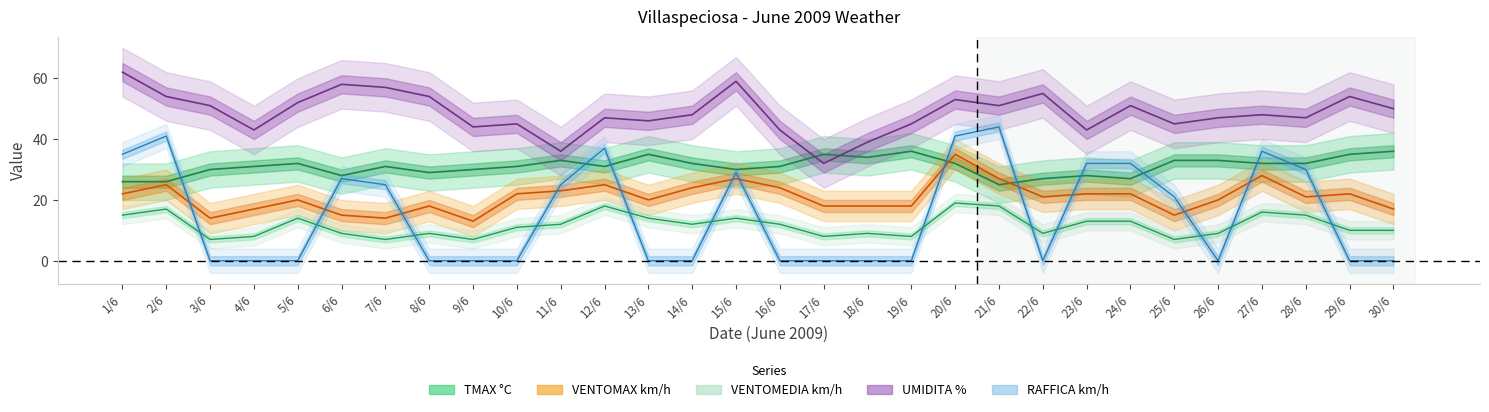

What is the approximate value of TMAX °C at 11/6?

33